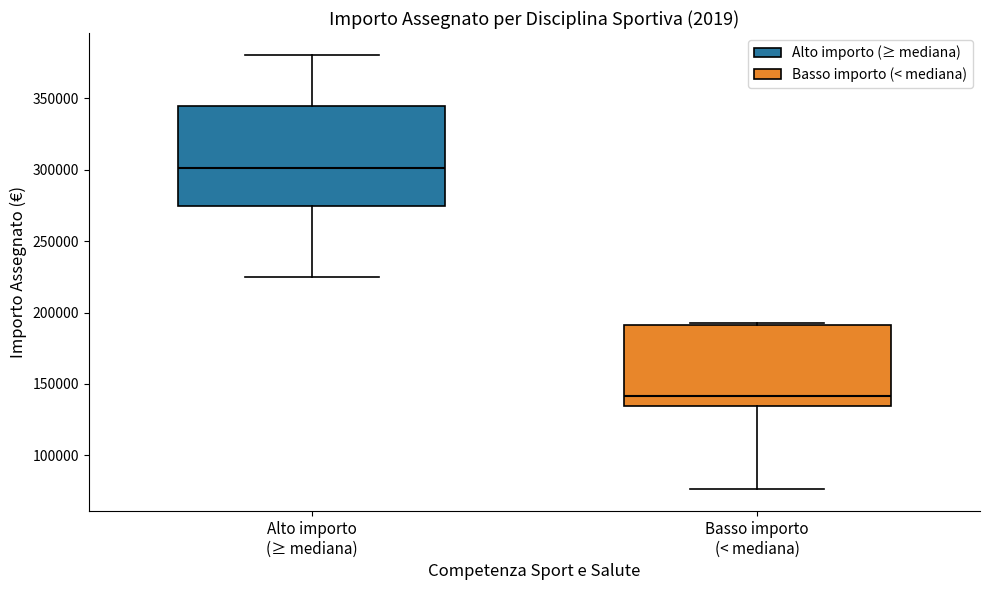

Comparing the boxes themselves (not the whiskers), which one is the tallest?

Alto importo (≥ mediana)